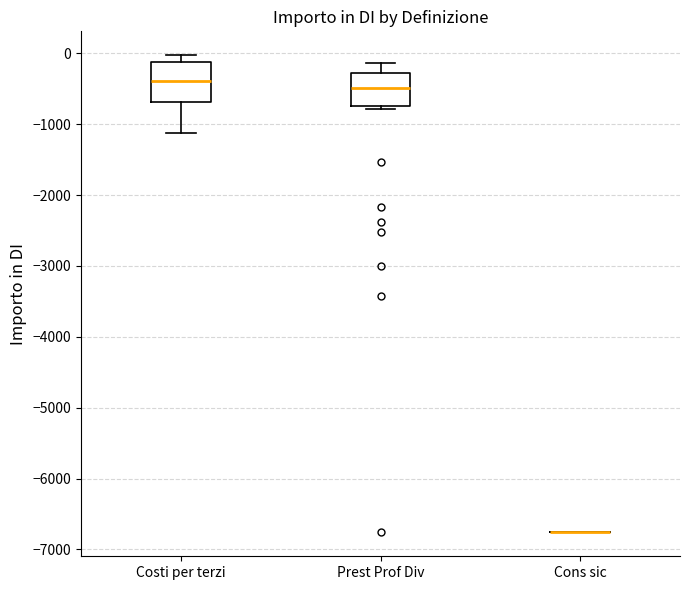

Reading left to right, transcribe this box plot: for each box, give where its median line is, the range the box spans, and where its two whiskers end, as read against the y-axis. The values are not printed on the chart, so give them approximately, as read against the axis.

Costi per terzi: median -400, box -700 to -100, whiskers -1100 to 0
Prest Prof Div: median -500, box -700 to -300, whiskers -800 to -100
Cons sic: box collapsed to a line at -6800, whiskers -6800 to -6800